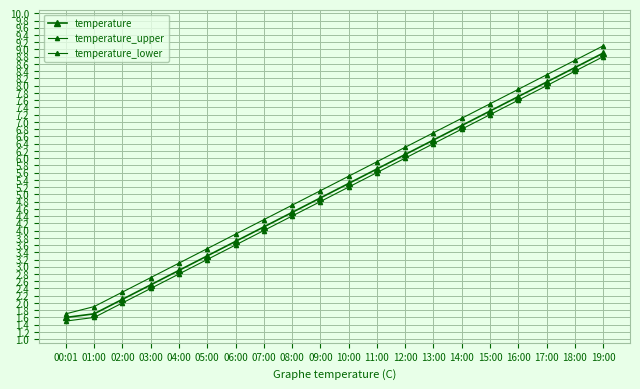

How many lines are shown in the chart?

3